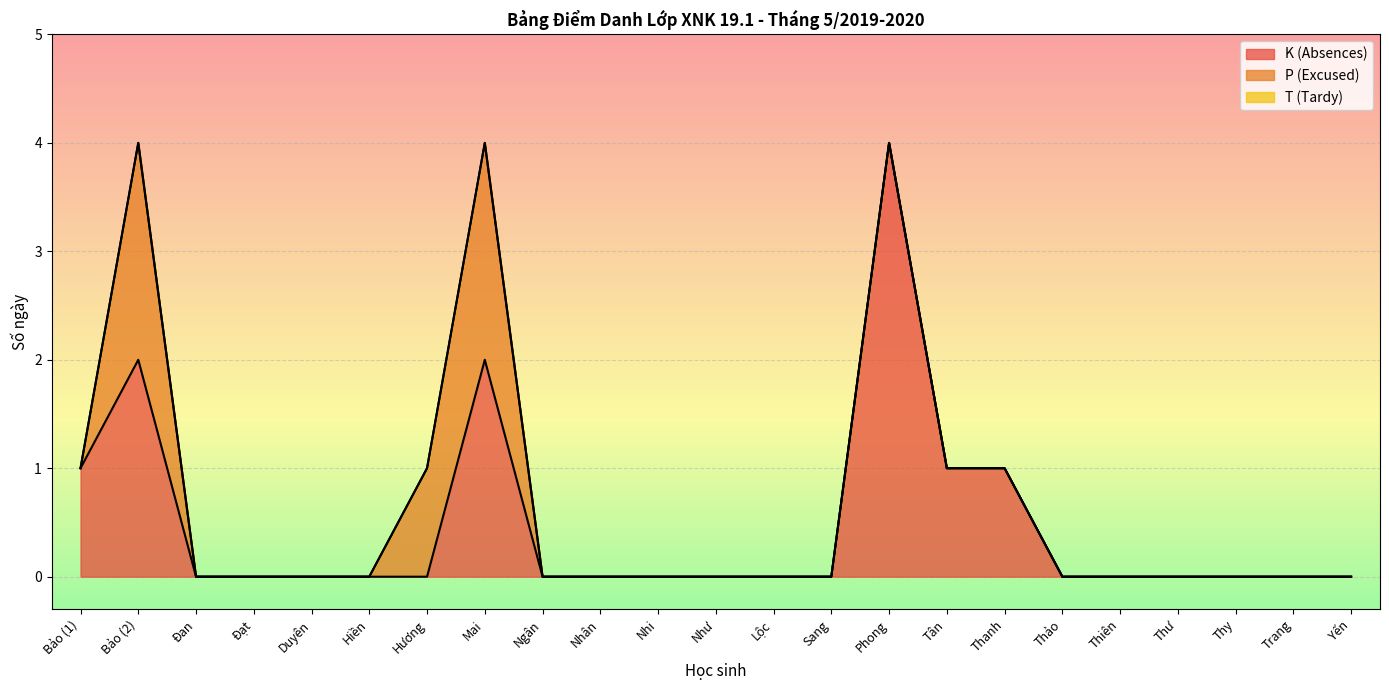

Count the number of categories in the chart.

23